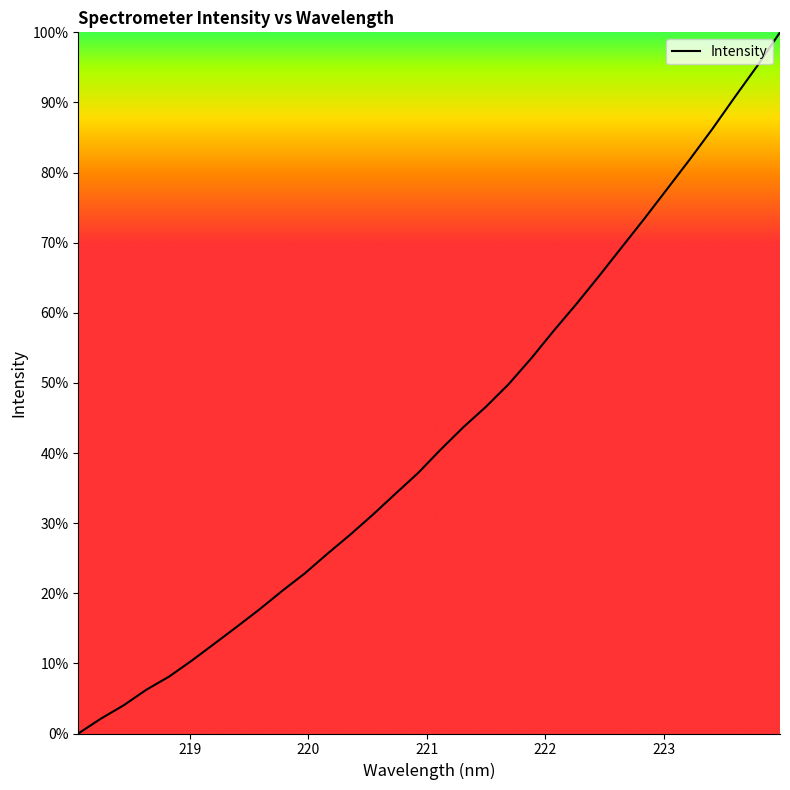

Reading right to left, extract all data points from this chart.

100.0	95.2	90.8	86.2	81.8	77.6	73.4	69.3	65.2	61.3	57.5	53.5	49.8	46.6	43.7	40.5	37.2	34.2	31.2	28.3	25.6	22.8	20.3	17.7	15.2	12.8	10.4	8.1	6.2	4.0	2.1	0.0